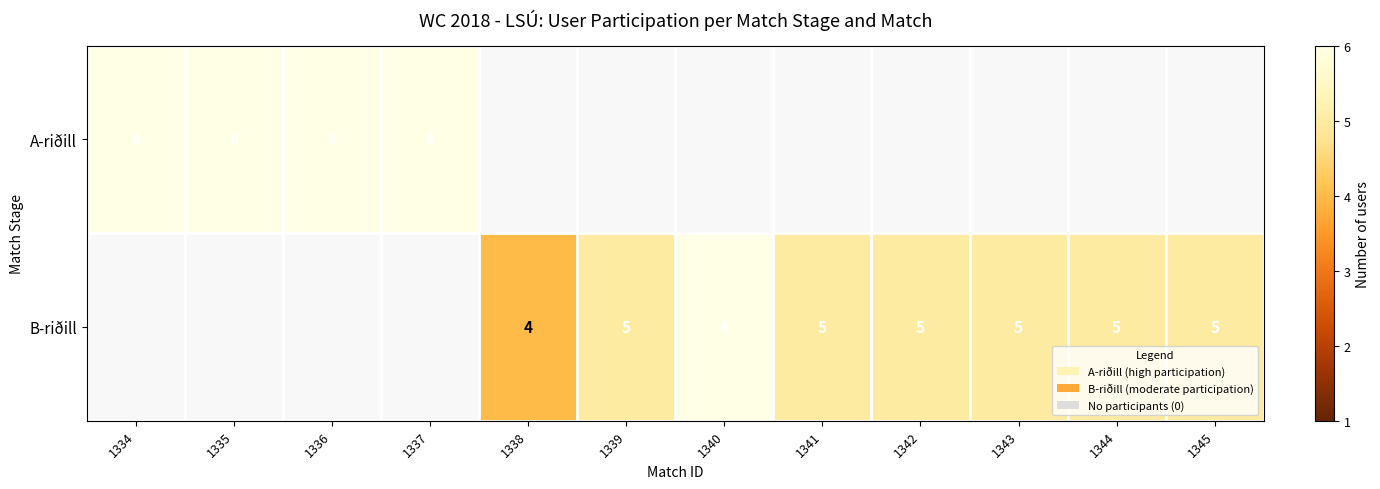

The B-riðill series shows 6 at 1340. True or false?

True